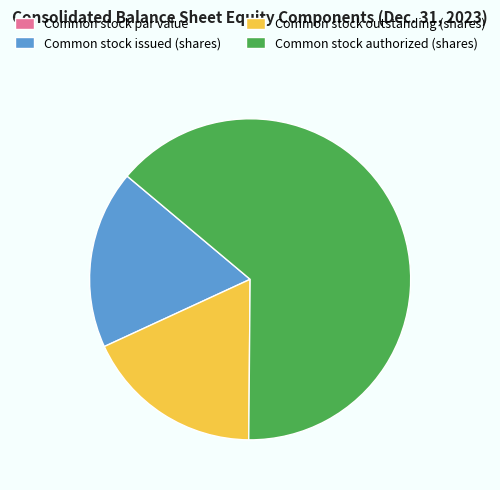

Is the sum of Common stock issued (shares) and Common stock authorized (shares) greater than half?

Yes